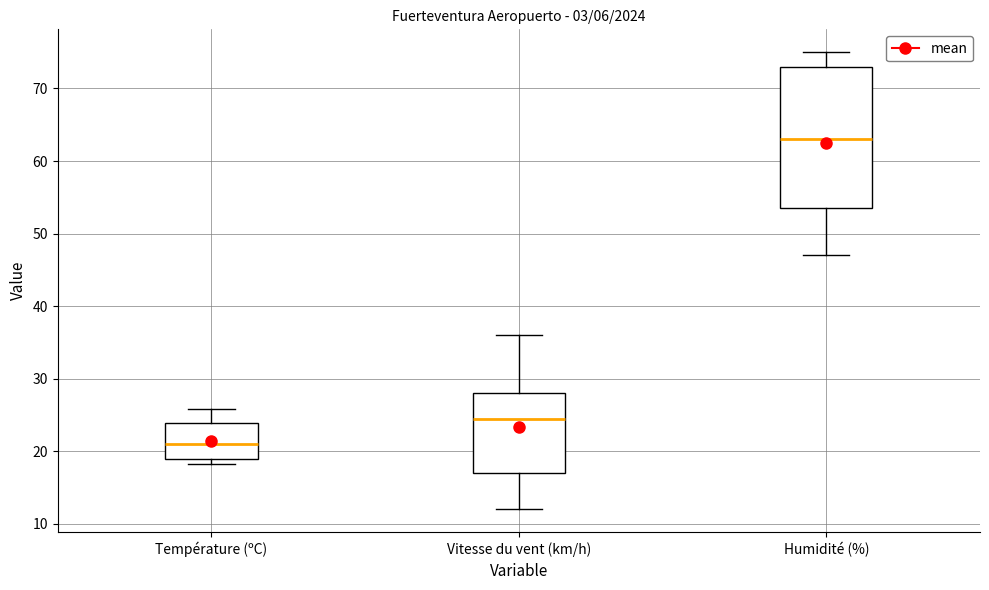

Where does the upper whisker of the box for Humidité (%) end on the y-axis? The values are not printed on the chart, so give them approximately, as read against the axis.

75